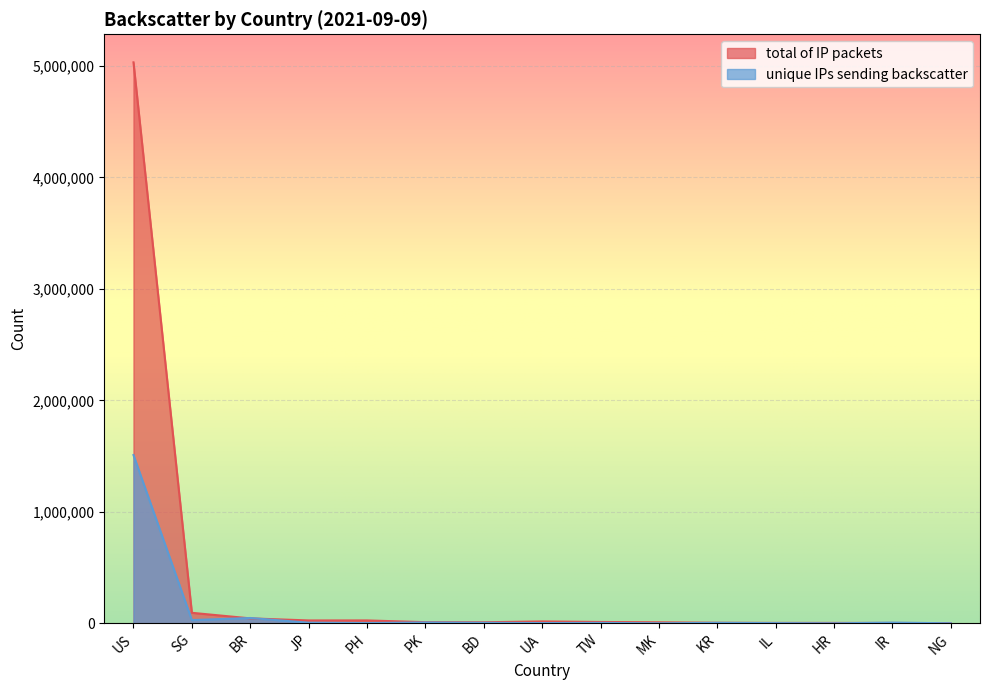

Which category has the highest value in the unique IPs sending backscatter series?

US